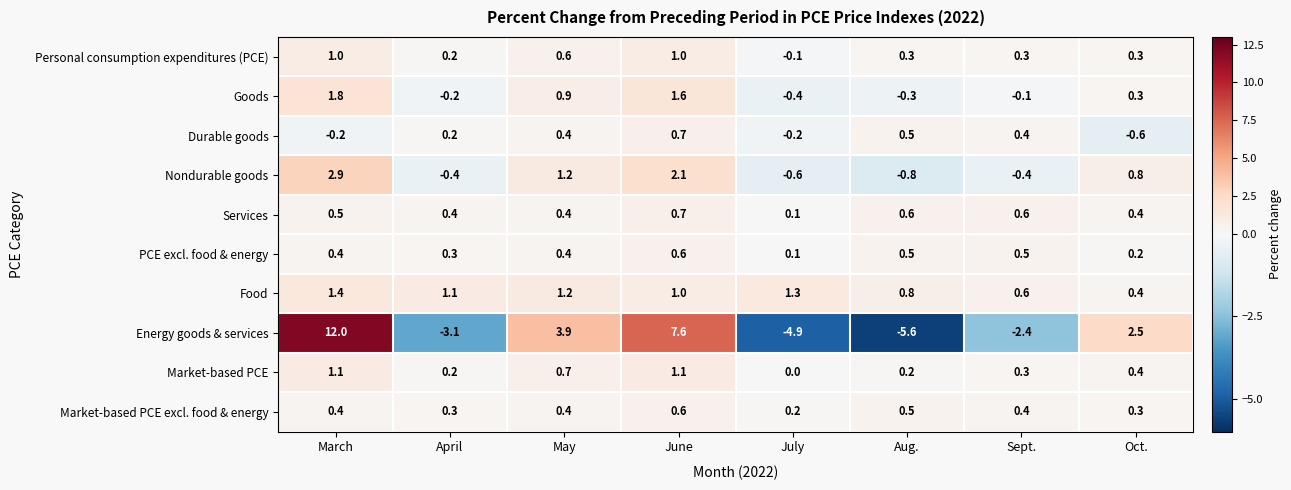

True or false: Market-based PCE has a value of 0.7 at May.

True